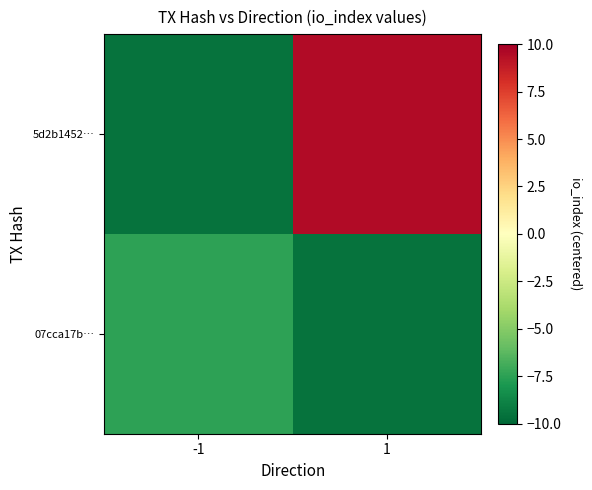

What is the total value across all series at -1?

-17.0